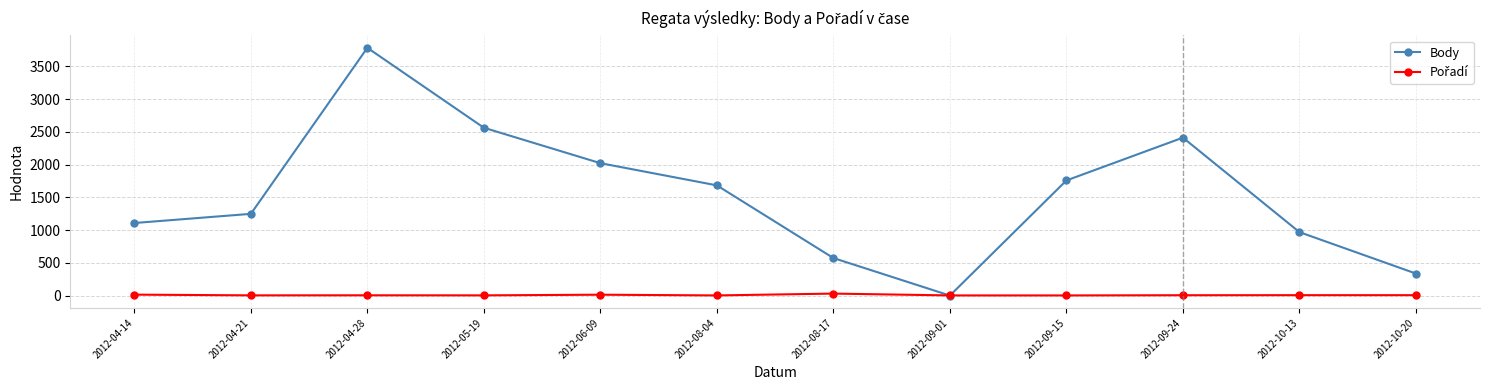

The value of Body at 2012-09-15 is 669. True or false?

False